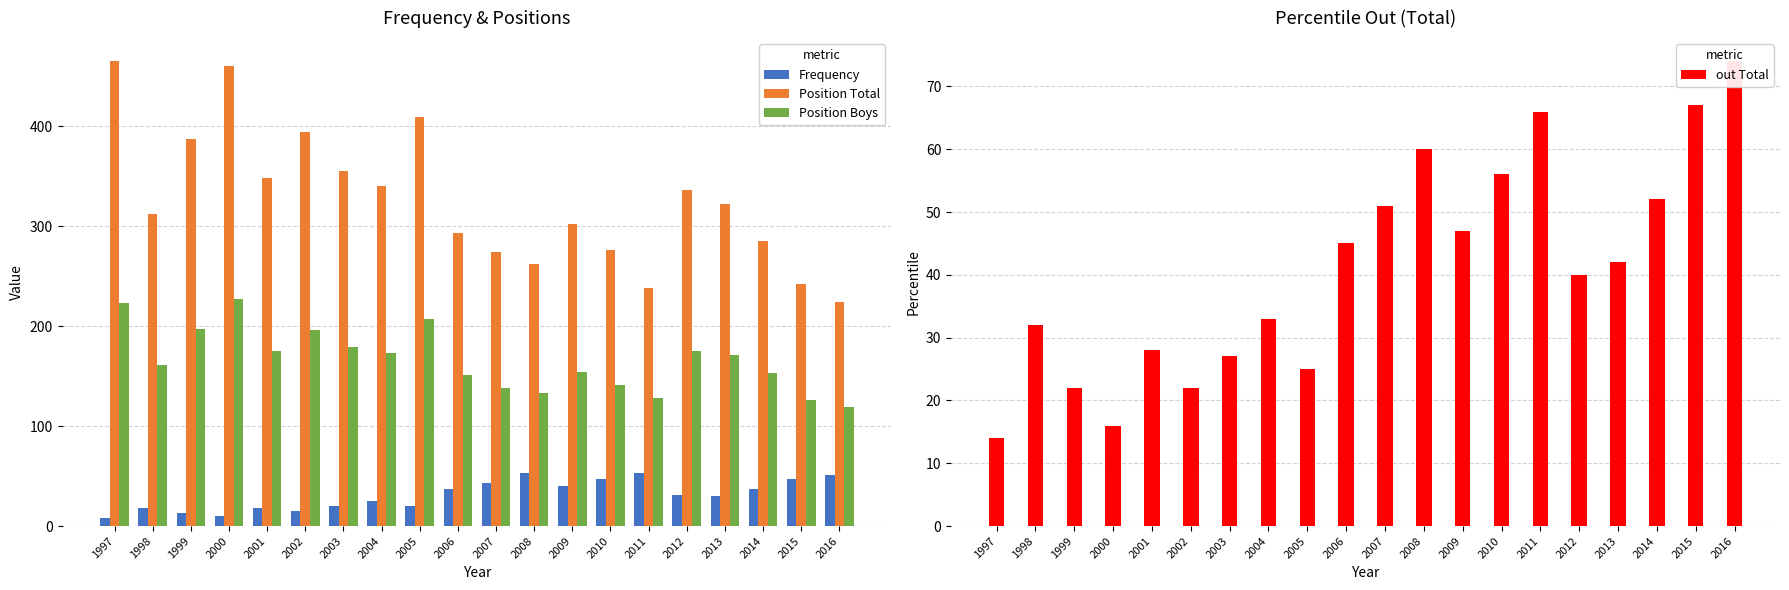

Reading right to left, what are all the values shown in this chart?

Frequency: 2016=51	2015=47	2014=37	2013=30	2012=31	2011=53	2010=47	2009=40	2008=53	2007=43	2006=37	2005=20	2004=25	2003=20	2002=15	2001=18	2000=10	1999=13	1998=18	1997=8
Position Total: 2016=224	2015=242	2014=285	2013=322	2012=336	2011=238	2010=276	2009=302	2008=262	2007=274	2006=293	2005=409	2004=340	2003=355	2002=394	2001=348	2000=460	1999=387	1998=312	1997=465
Position Boys: 2016=119	2015=126	2014=153	2013=171	2012=175	2011=128	2010=141	2009=154	2008=133	2007=138	2006=151	2005=207	2004=173	2003=179	2002=196	2001=175	2000=227	1999=197	1998=161	1997=223
out Total: 2016=74	2015=67	2014=52	2013=42	2012=40	2011=66	2010=56	2009=47	2008=60	2007=51	2006=45	2005=25	2004=33	2003=27	2002=22	2001=28	2000=16	1999=22	1998=32	1997=14